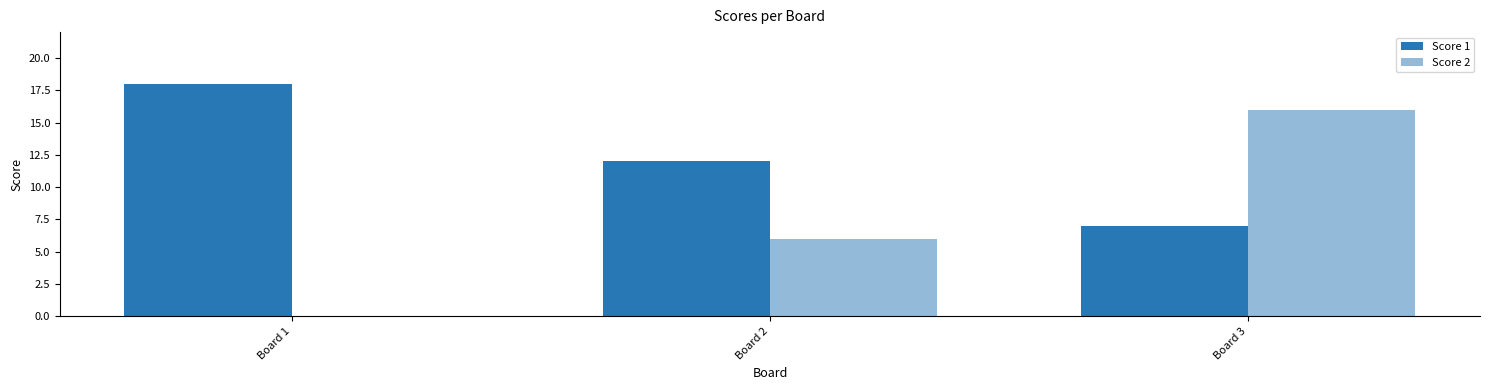

Reading left to right, list all the values displayed in this chart.

Score 1: 18	12	7
Score 2: 0	6	16